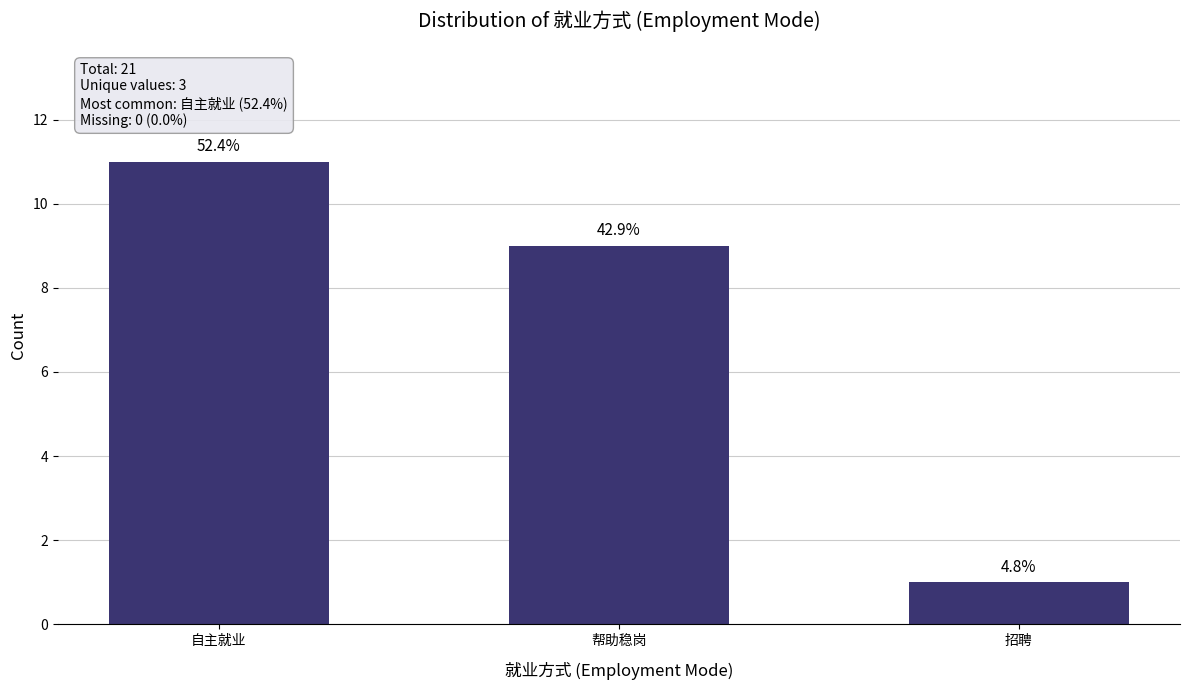

How many bars are there in total?

3